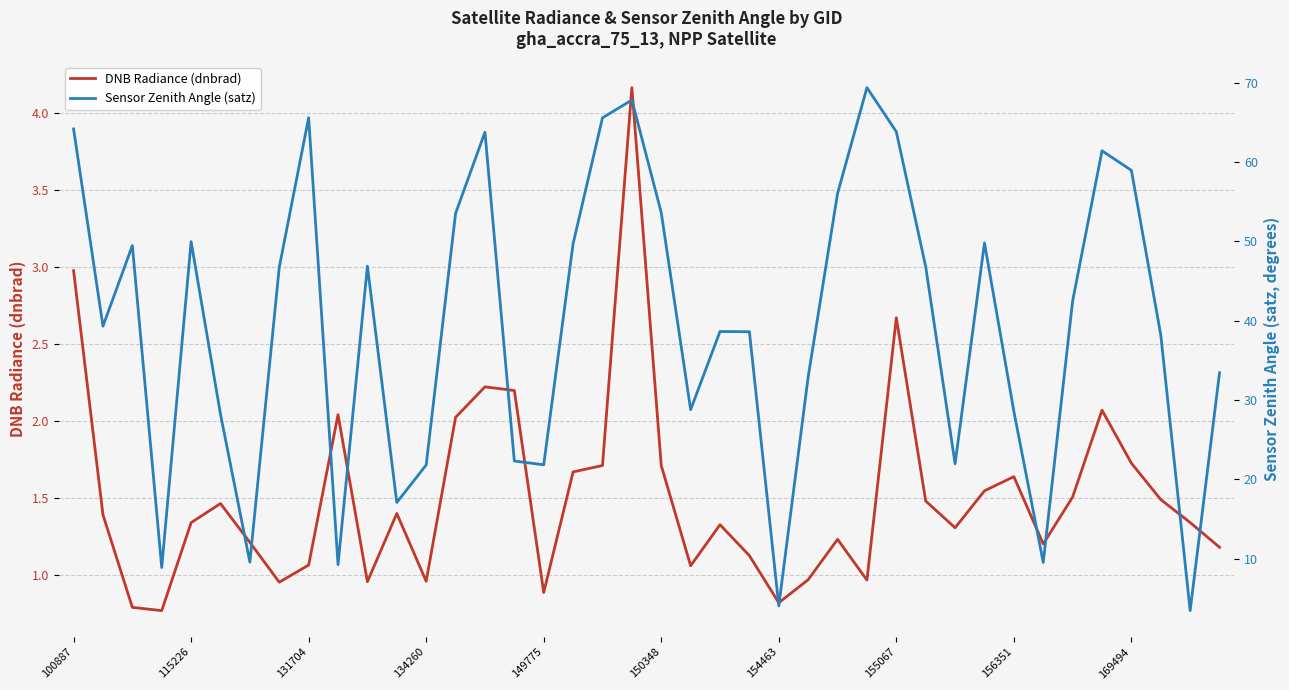

What is the minimum value for DNB Radiance (dnbrad)?

0.8